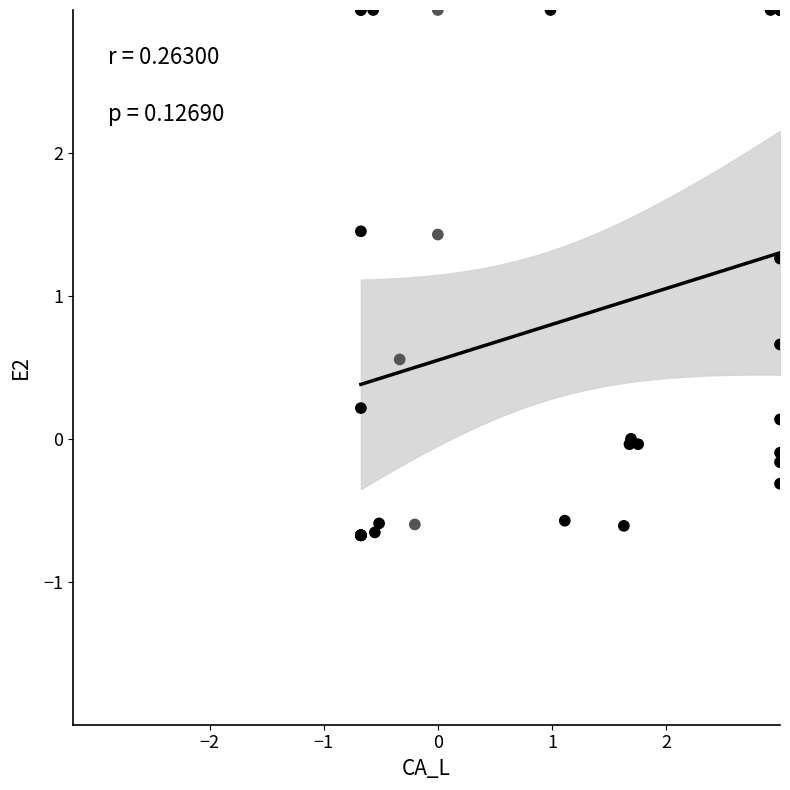

What Y value in the scatter plot is closest to 1?

1.3